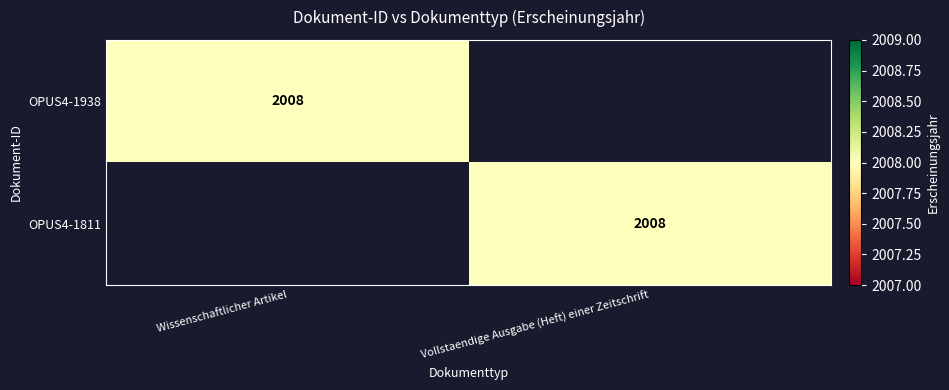

At which label is OPUS4-1811 closest to 1004?

Wissenschaftlicher Artikel